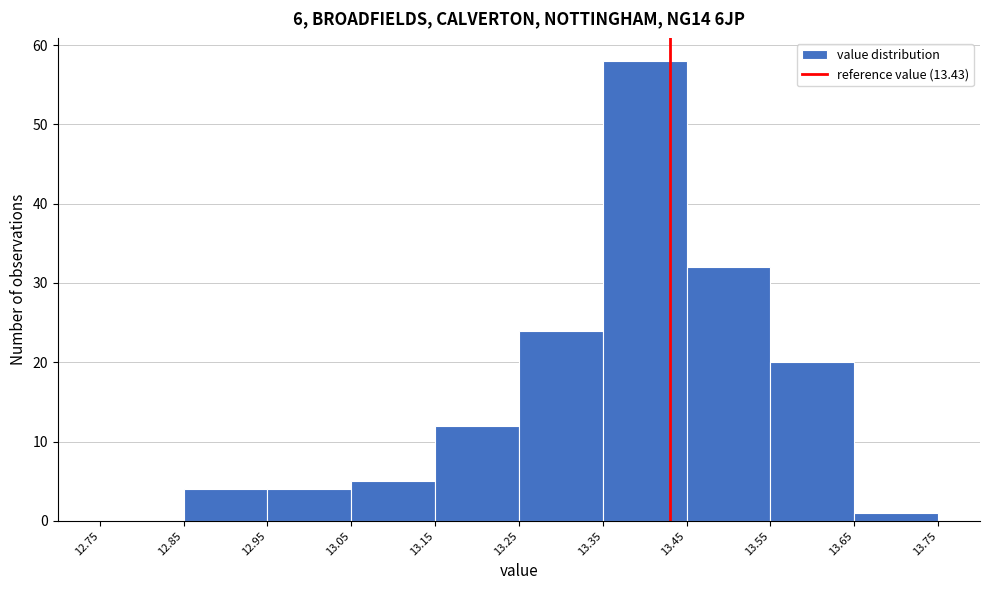

Which range on the x-axis has the tallest bar?

13.35 to 13.45